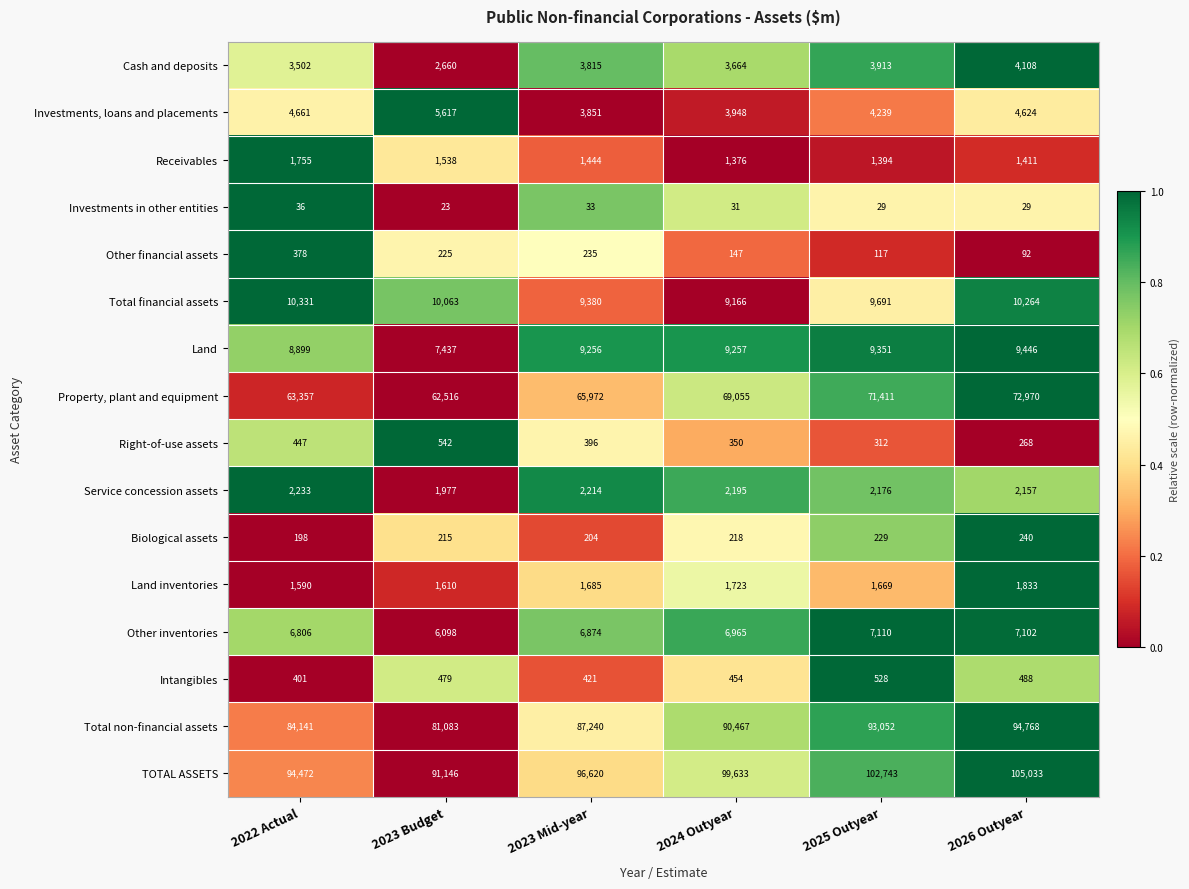

What is the difference between the Total financial assets values at 2025 Outyear and 2026 Outyear?

573